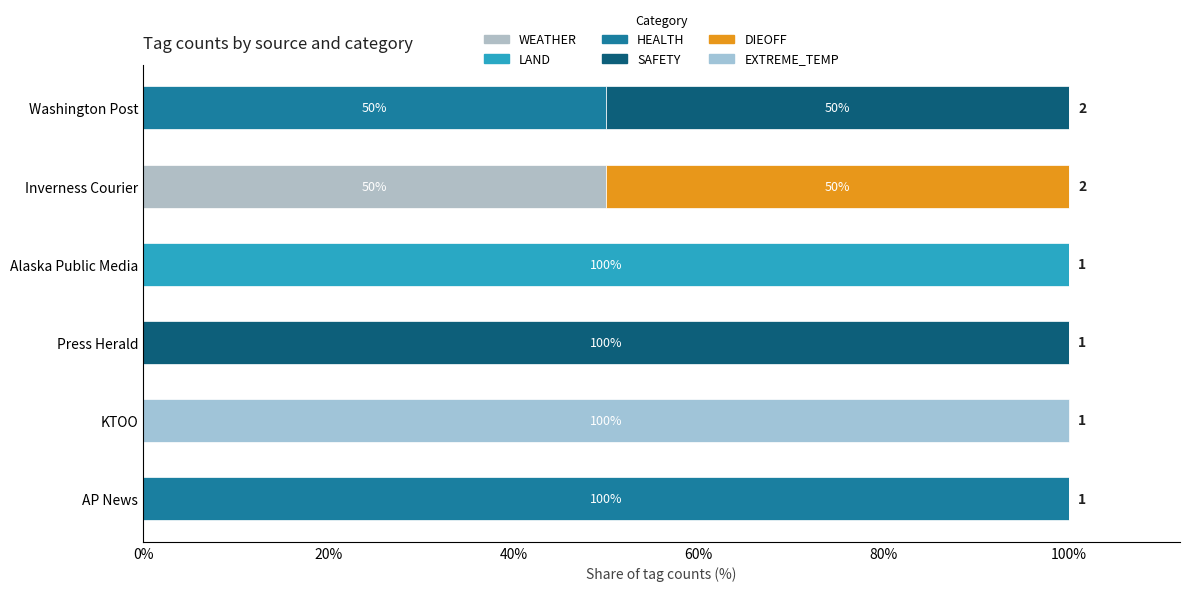

Count the number of categories in the chart.

6